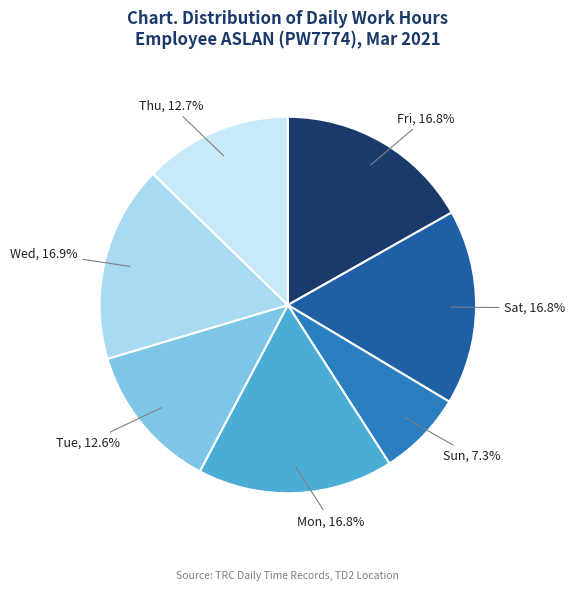

What is the ratio of the value at Fri to the value at Sun?

2.3